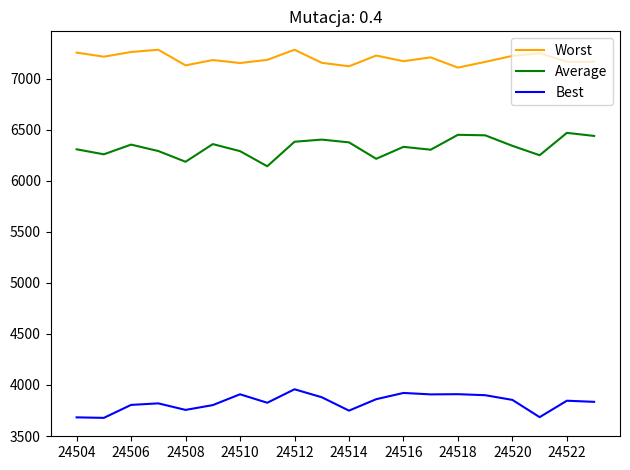

List the series in order of their peak value, lowest first.

Best, Average, Worst